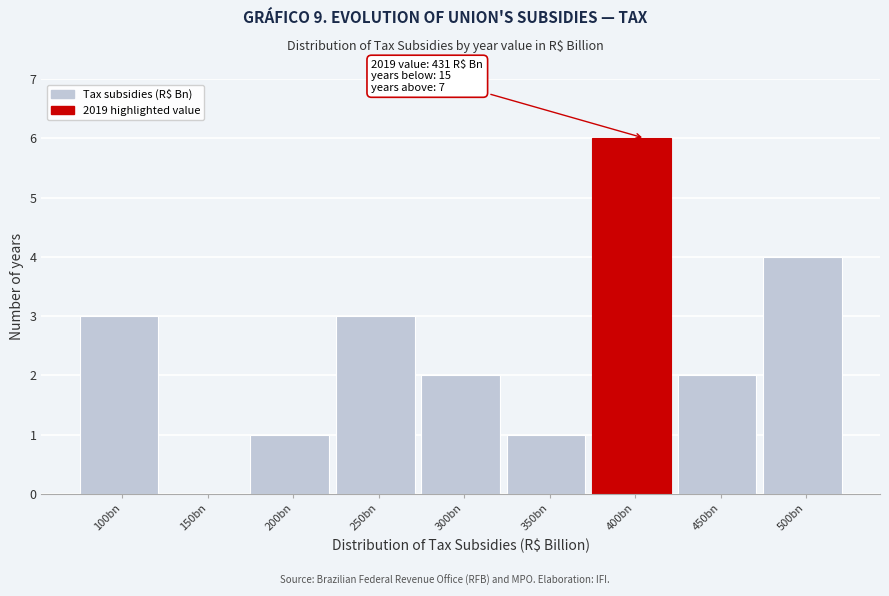

Reading left to right, list all the values displayed in this chart.

100bn=3	150bn=0	200bn=1	250bn=3	300bn=2	350bn=1	400bn=6	450bn=2	500bn=4